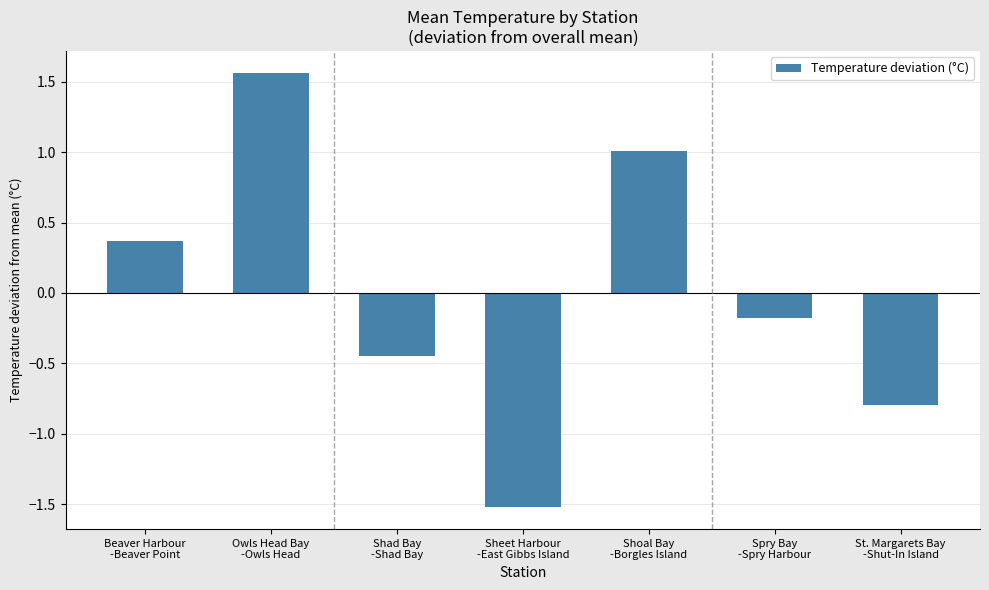

How many bars are there in total?

7